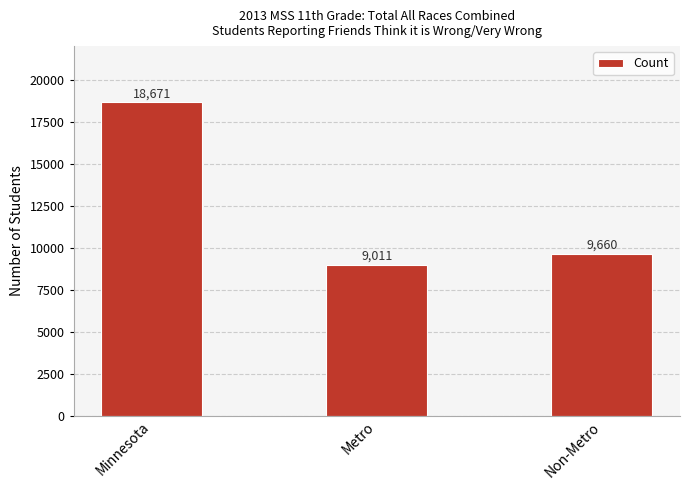

Rank the categories by value from lowest to highest.

Metro, Non-Metro, Minnesota